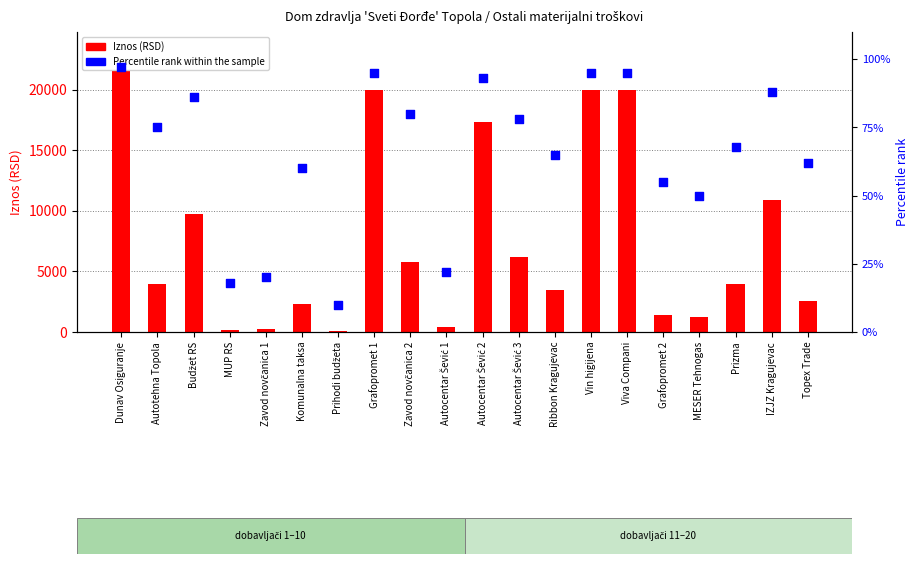

What is the total value across all series at Komunalna taksa?

2360.0